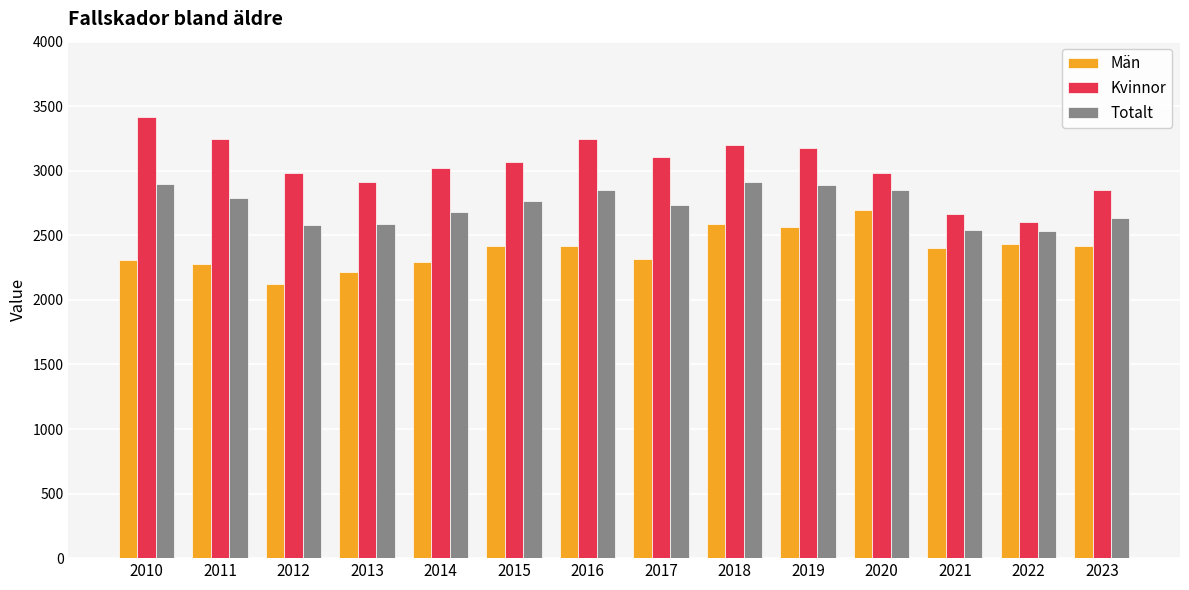

Which series has the largest total across all categories?

Kvinnor